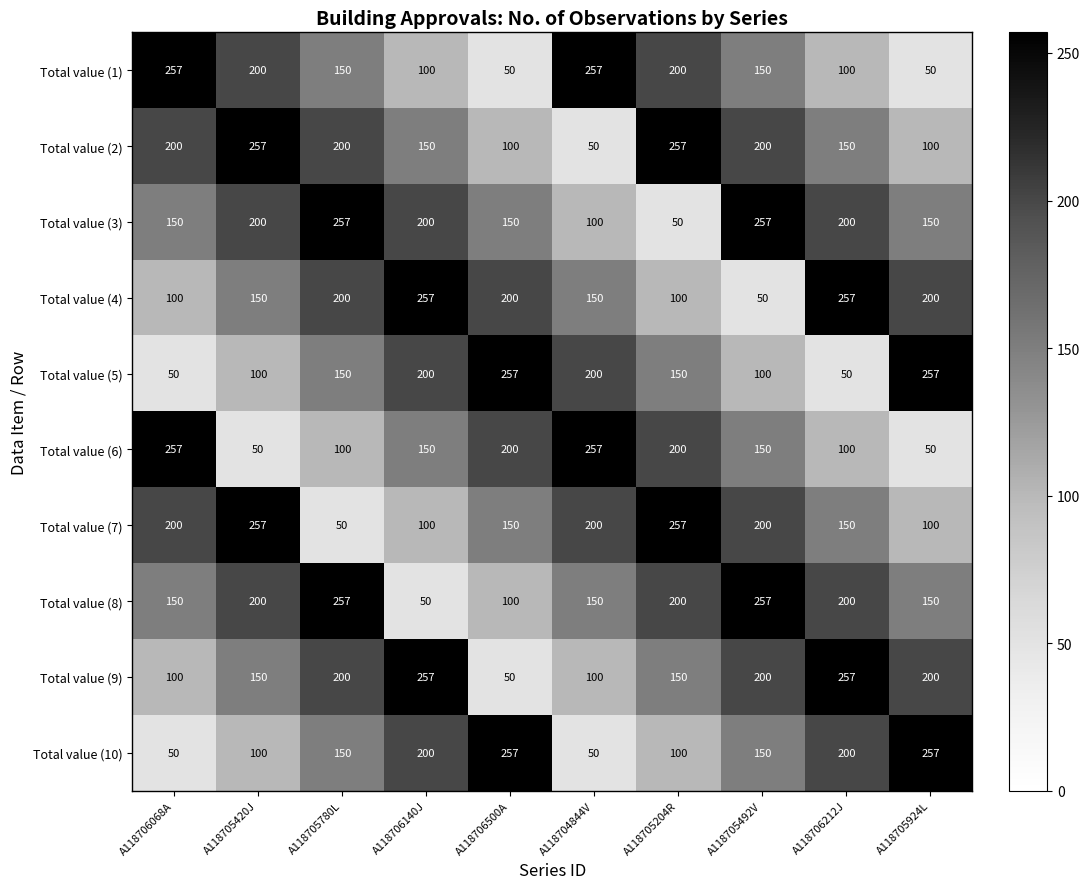

What is the total value across all series at A118706500A?

1514